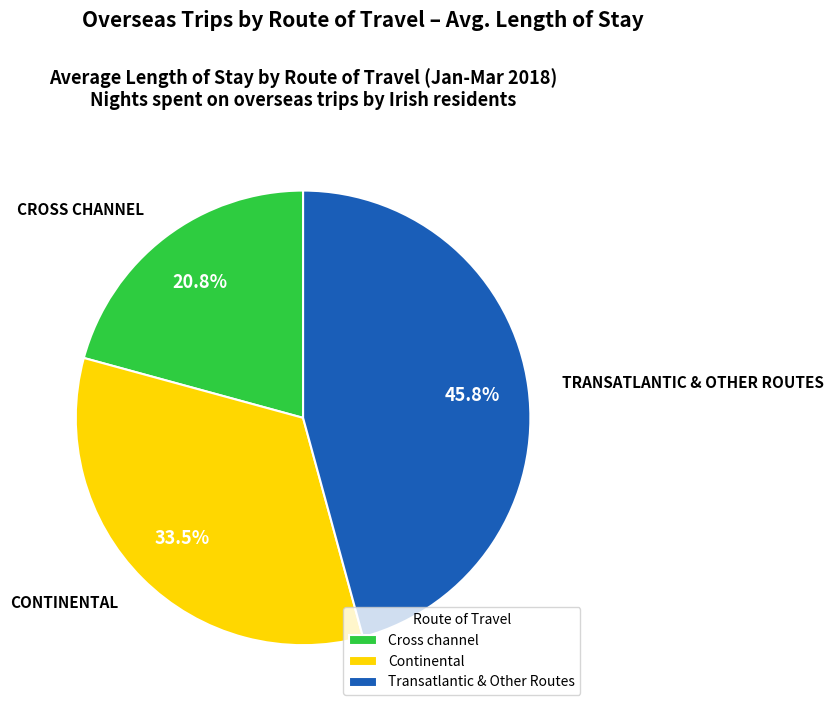

Which has a higher value, Continental or Cross channel?

Continental